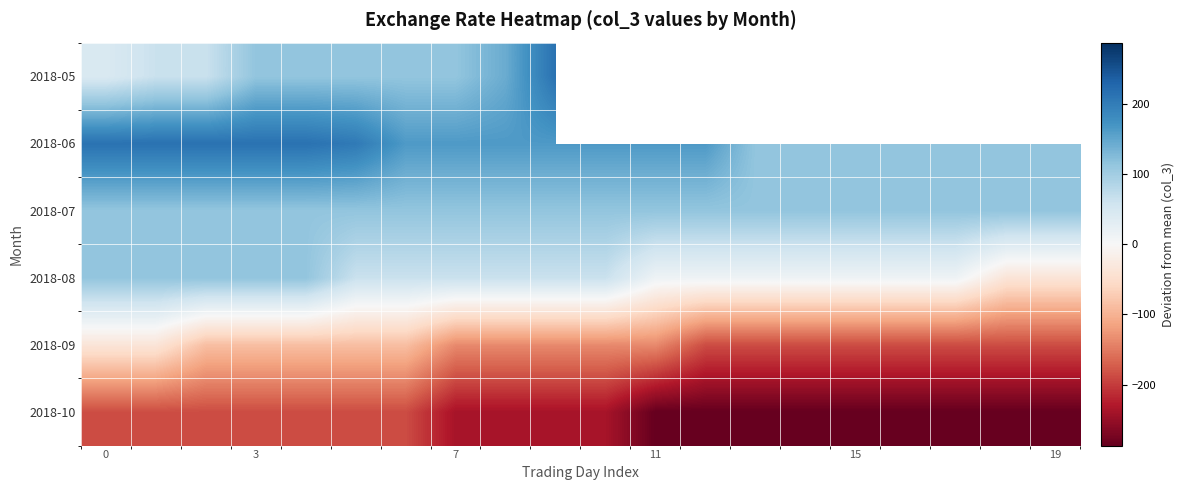

At which category does the chart reach its minimum across all series?

11